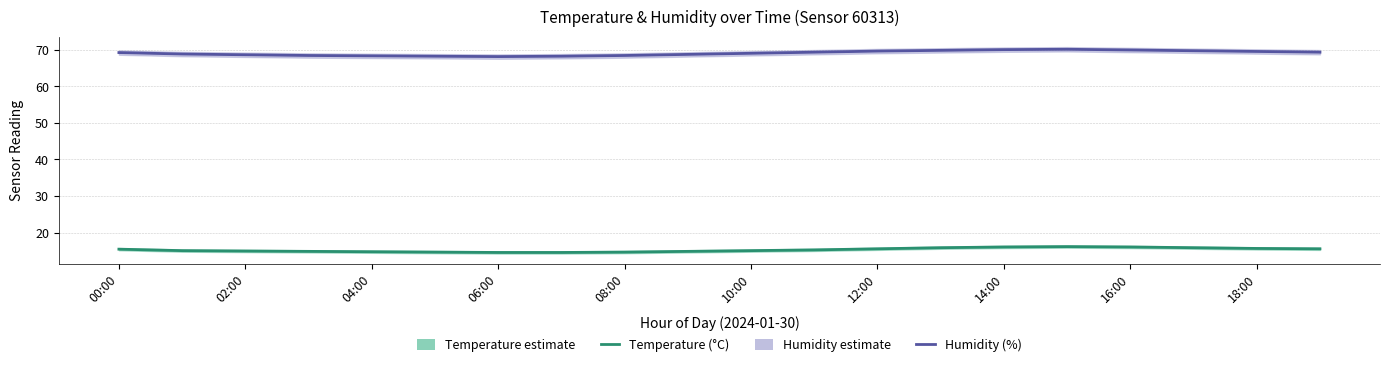

What position from the left is 06:00?

4